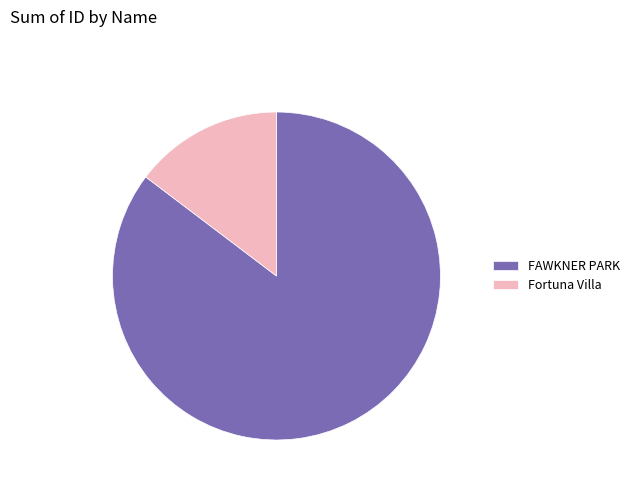

Do FAWKNER PARK and Fortuna Villa together represent more than half of the pie?

Yes